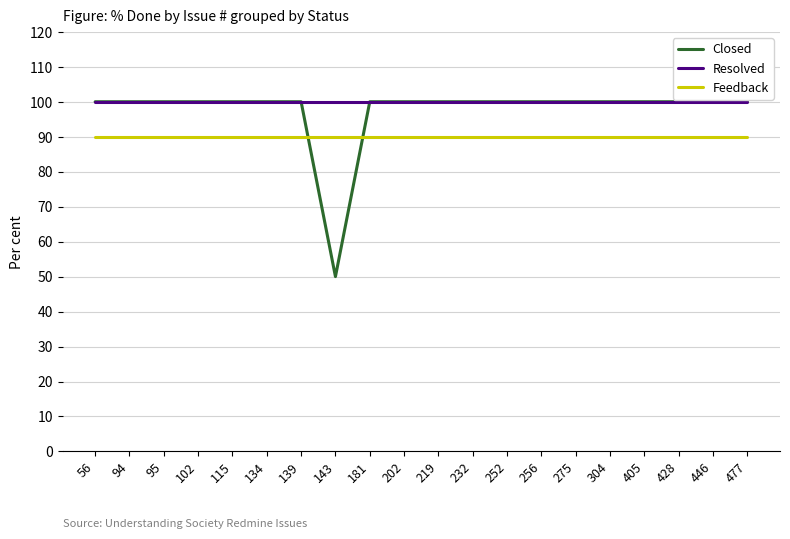

How many categories are shown in the chart?

20